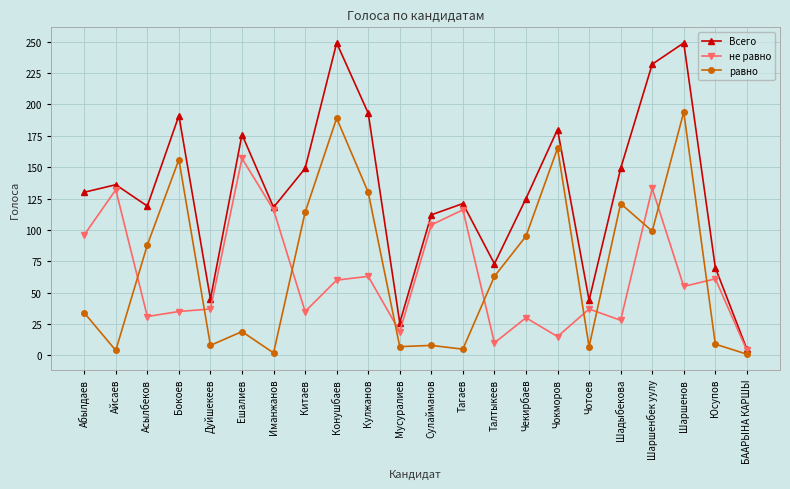

What is the maximum value for равно?

194